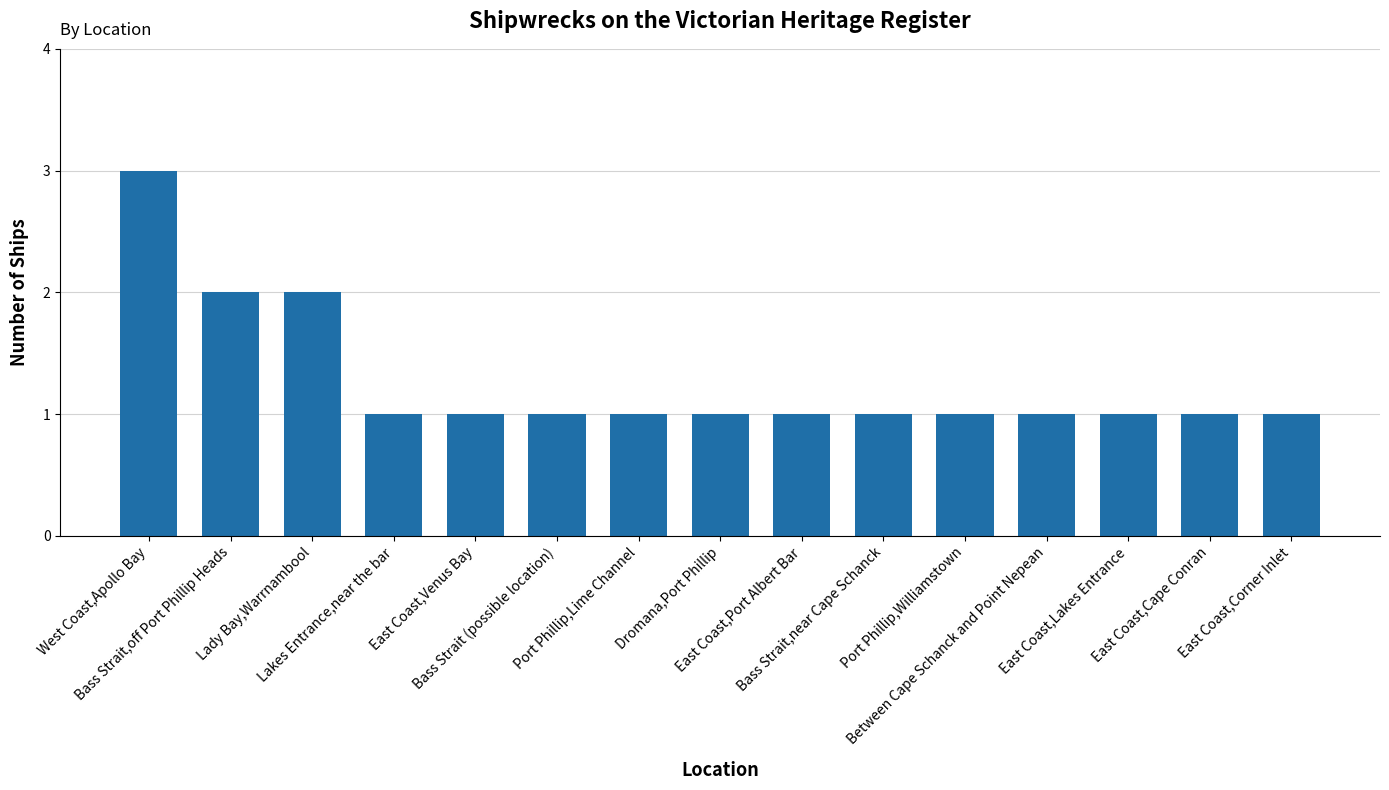

What is the value of the 12th bar from the left?

1